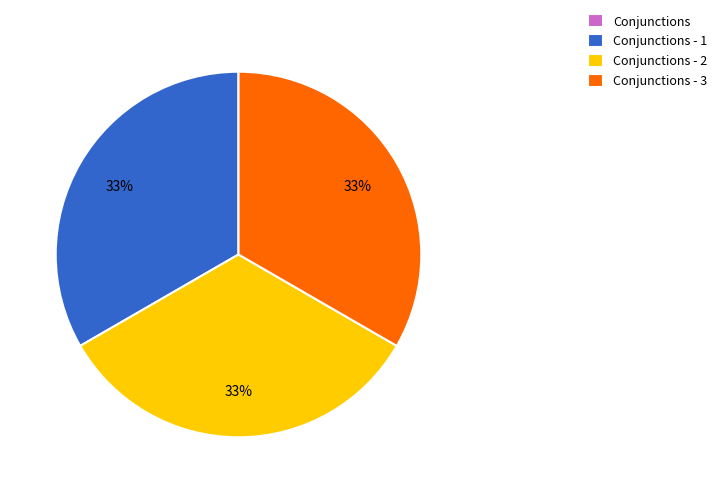

To the nearest percent, what is the difference between the largest and smallest slice percentages?

33%